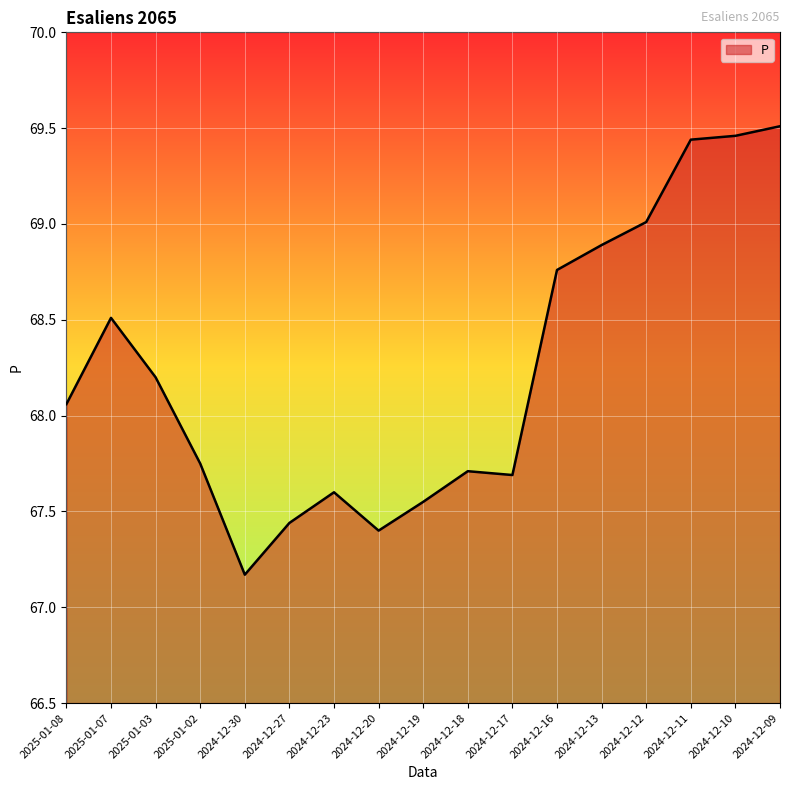

How many lines are shown in the chart?

1